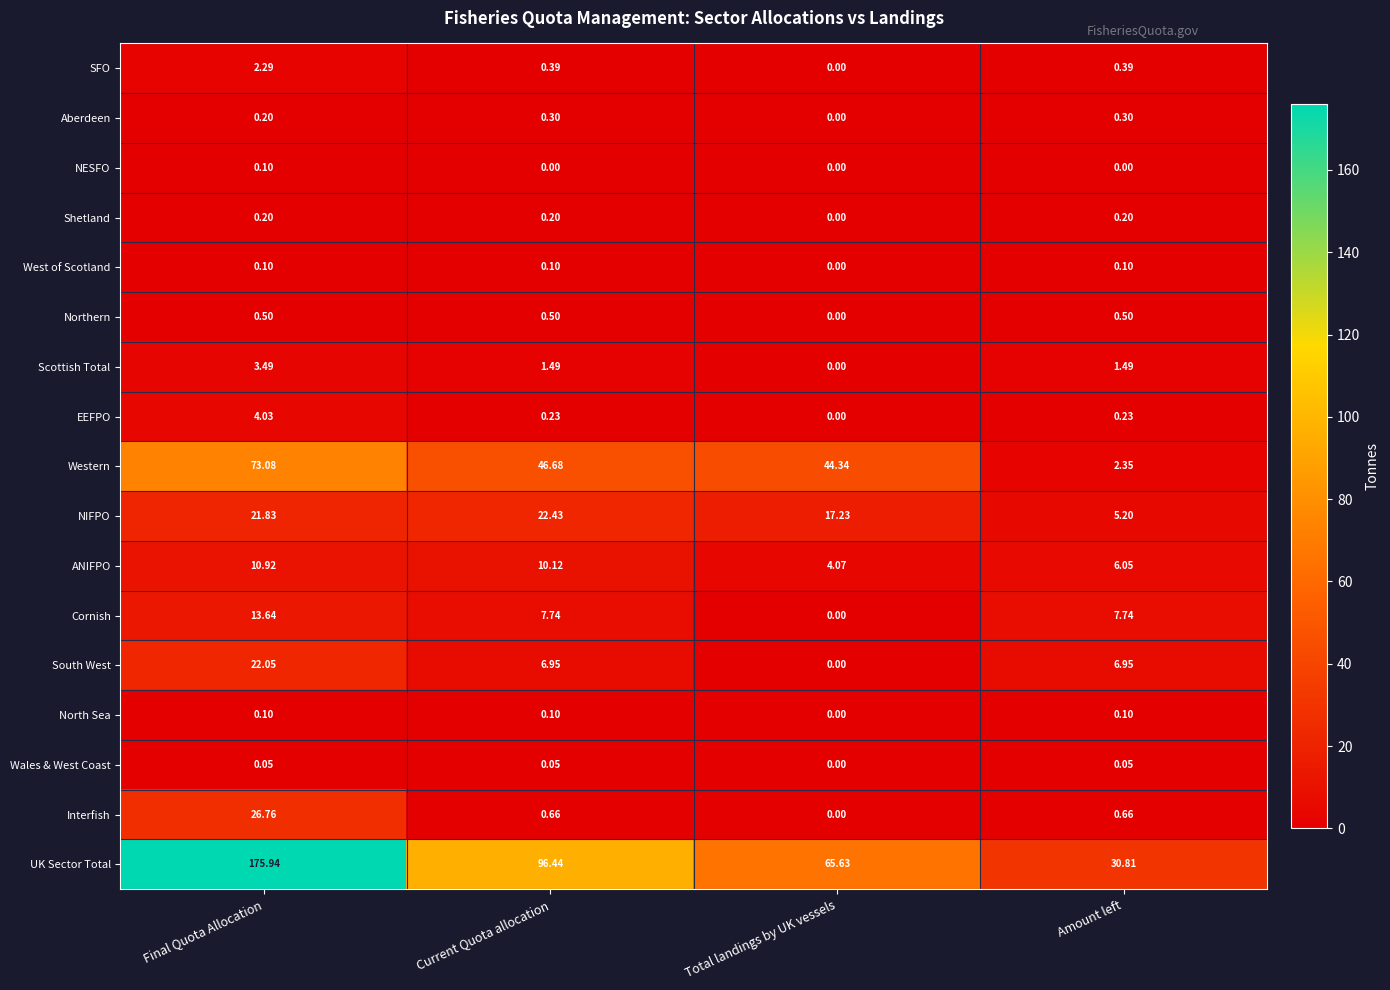

What is the difference between the highest and lowest values at Total landings by UK vessels?

65.6